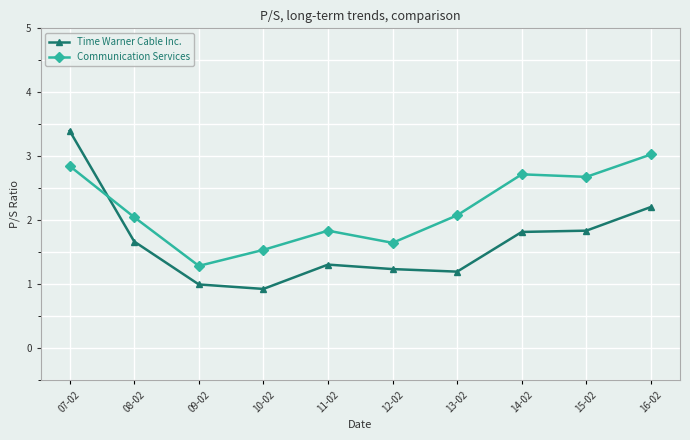

Count the number of categories in the chart.

10